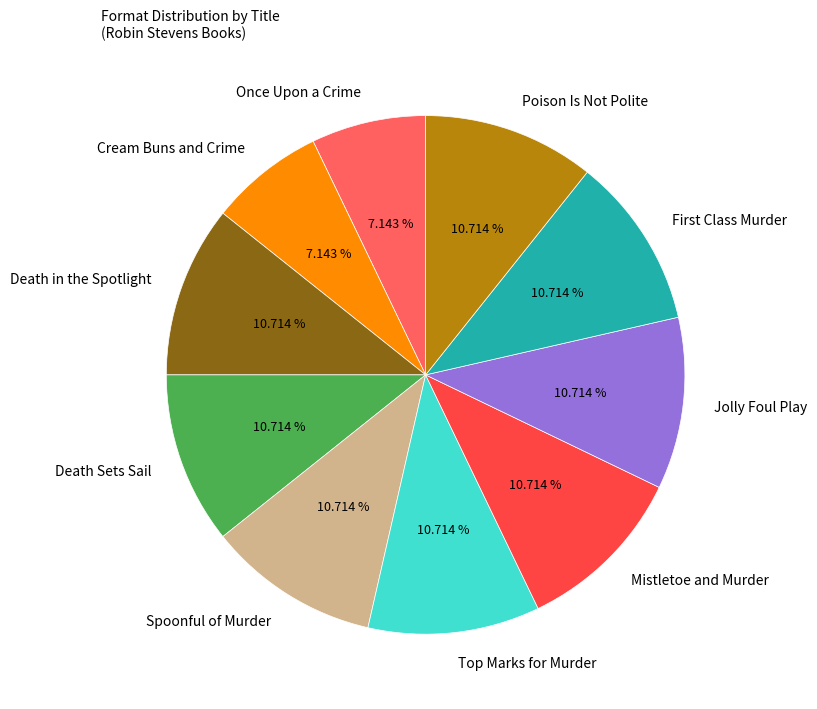

Is there any slice that represents more than half of the pie?

No